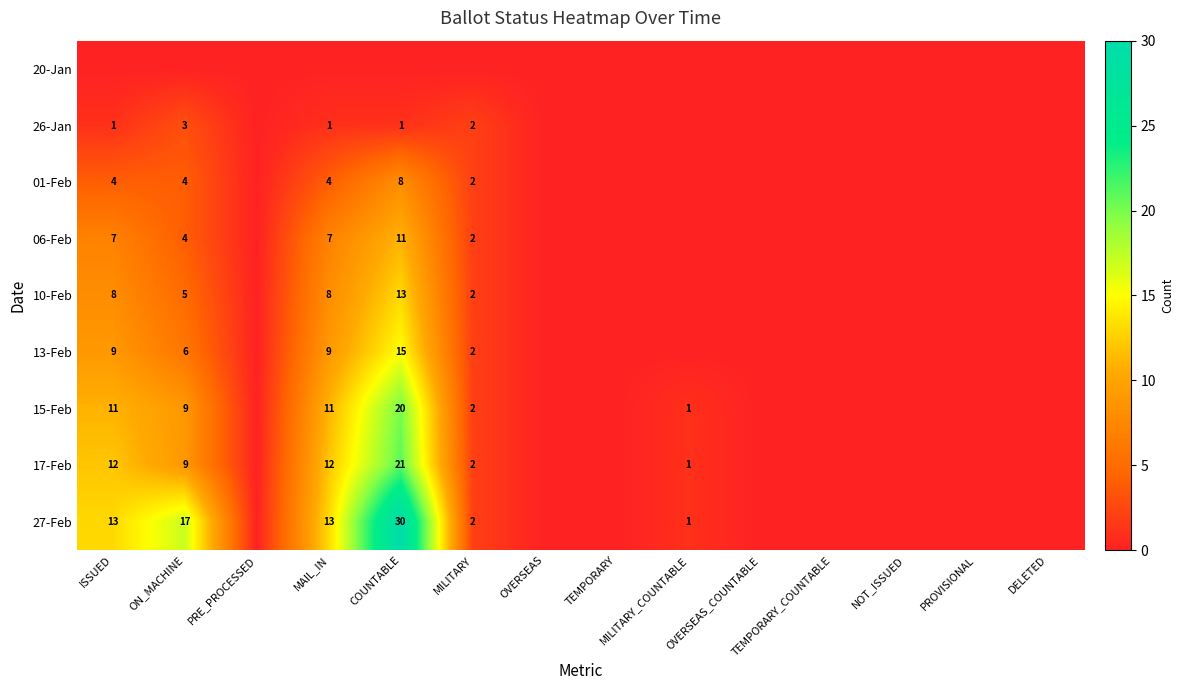

Which label corresponds to the smallest value in the chart?

ISSUED